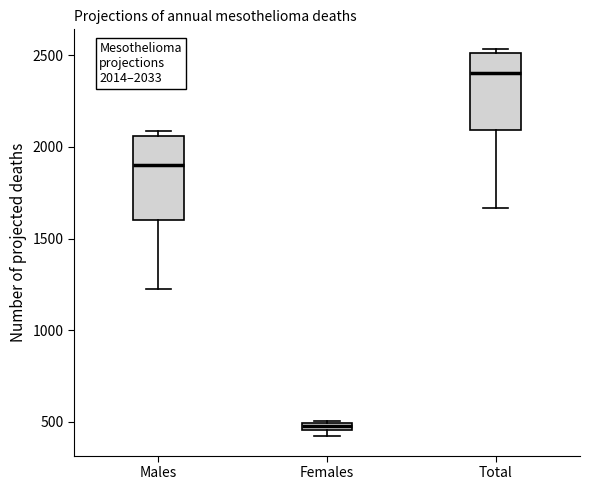

Which box has the lowest median line?

Females